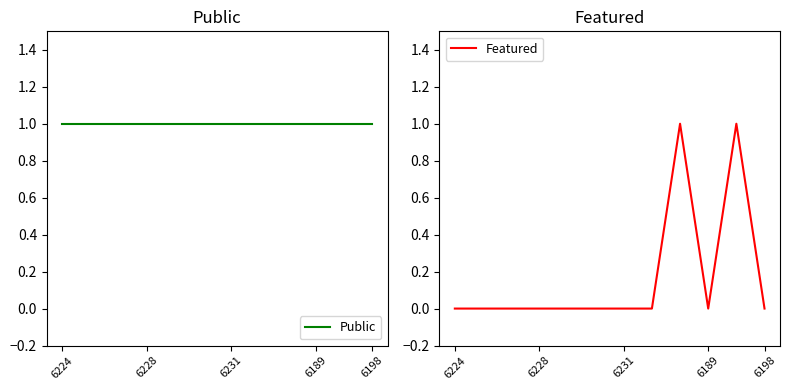

The value of Featured at 7 is 0. True or false?

True